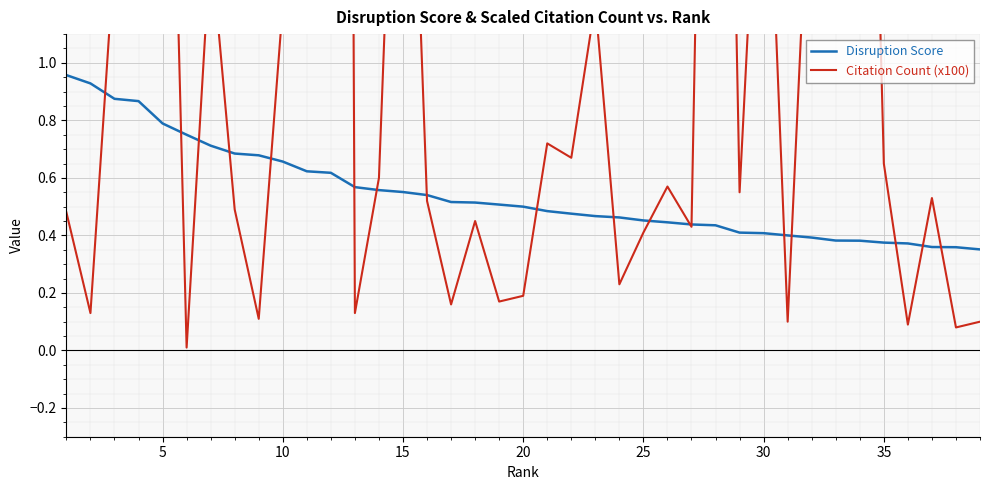

True or false: Disruption Score and Citation Count (x100) intersect in this chart.

True